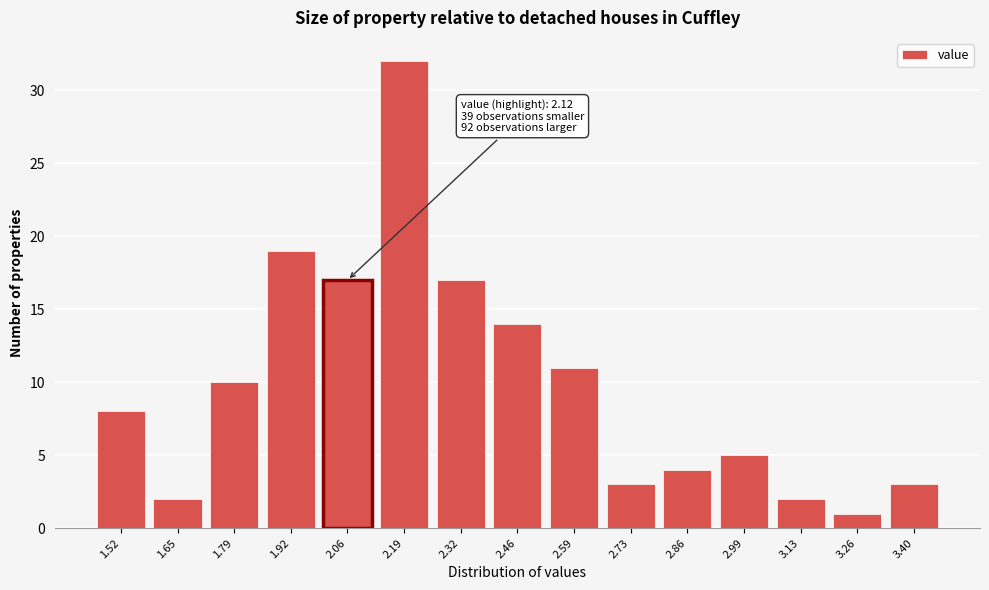

Reading right to left, extract all data points from this chart.

3	1	2	5	4	3	11	14	17	32	17	19	10	2	8